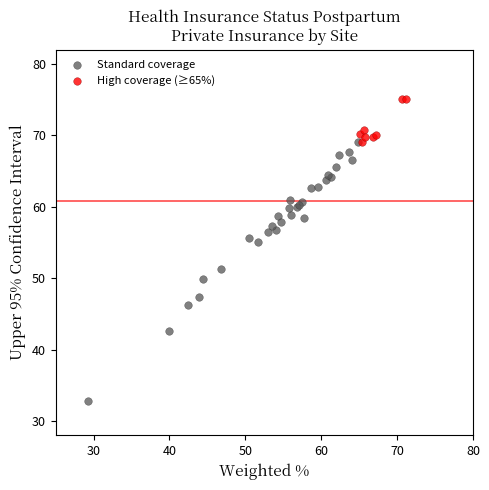

Which series reaches the minimum Y coordinate?

Standard coverage